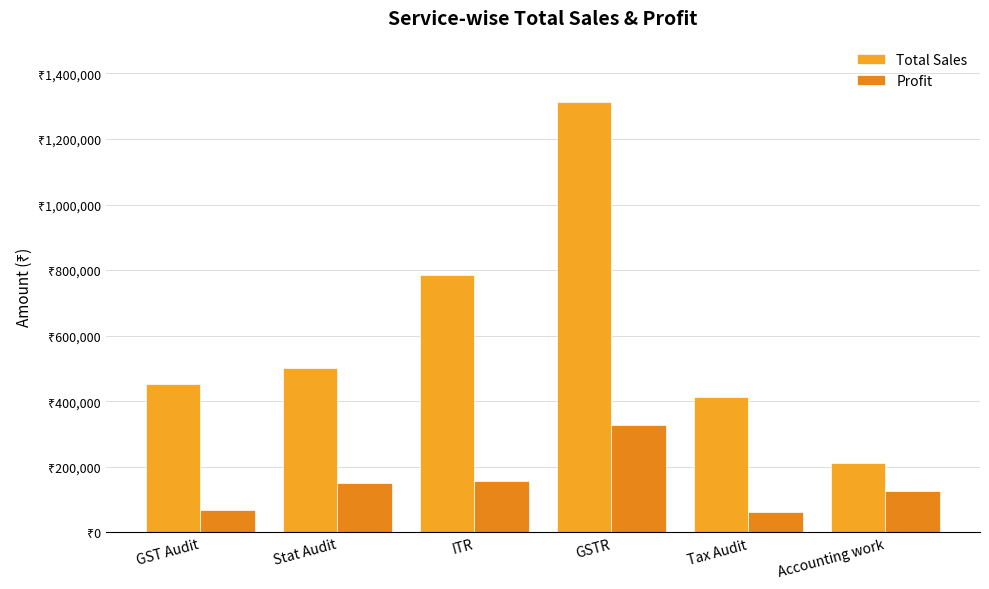

Read the Profit value at GSTR.

328000